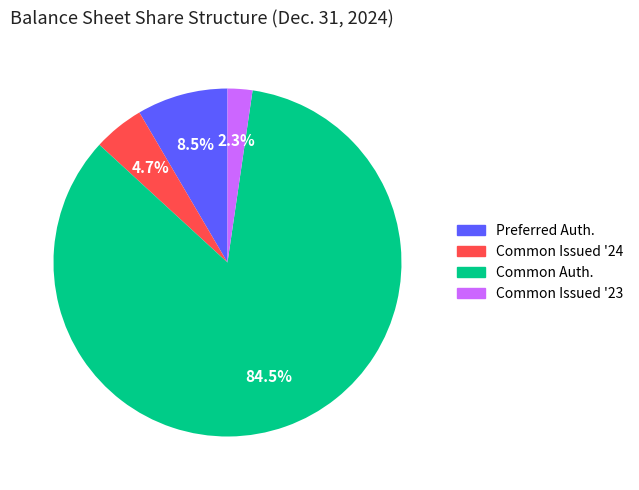

Does any single category account for the majority?

Yes